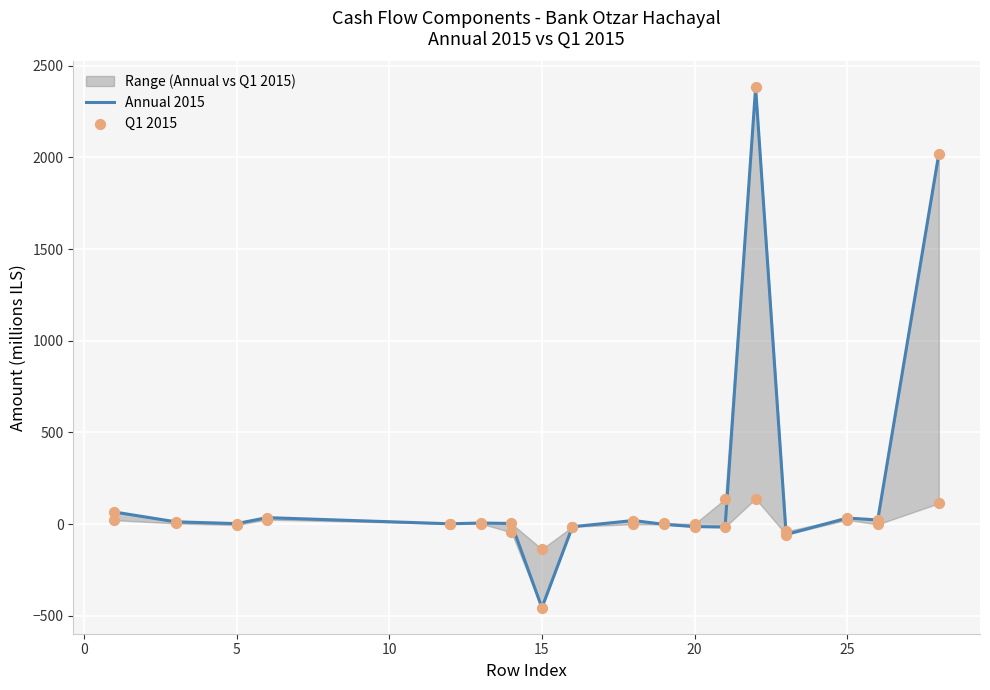

Which series contains the highest Y value?

Annual 2015